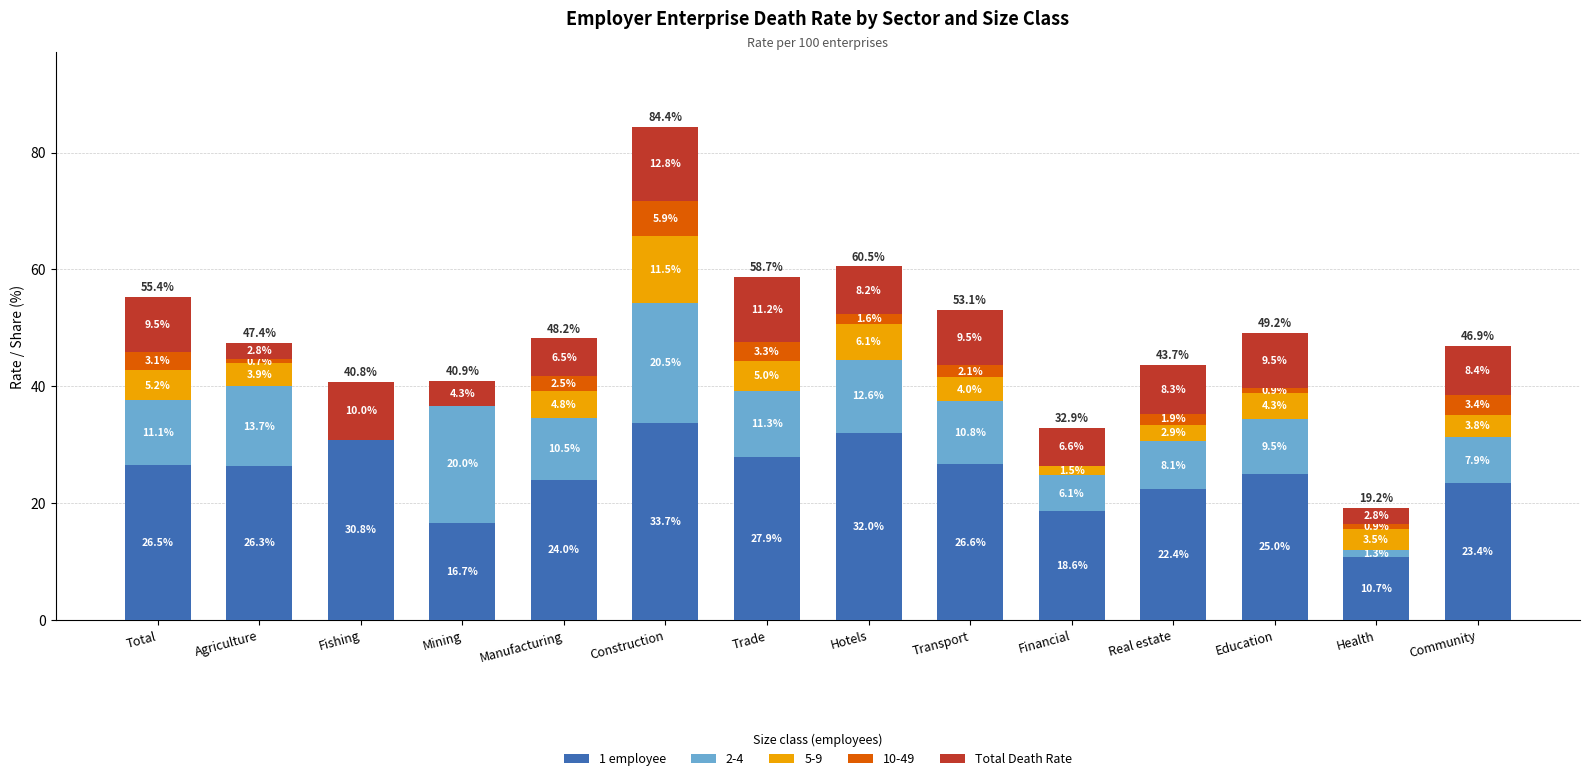

Where does the 1 employee series first go above 26?

Total